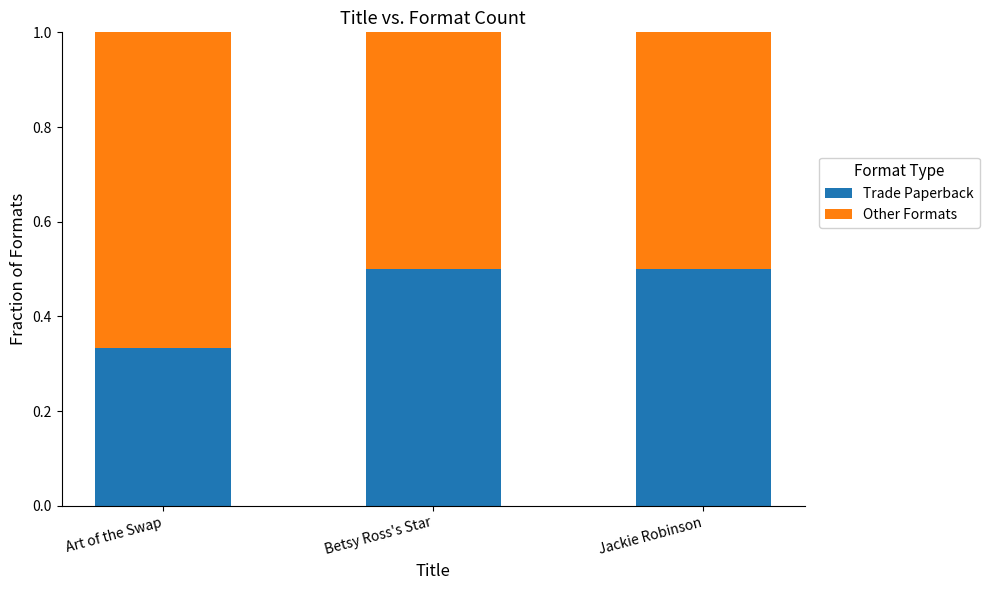

Is it true that Trade Paperback equals 0.8 at Jackie Robinson?

False